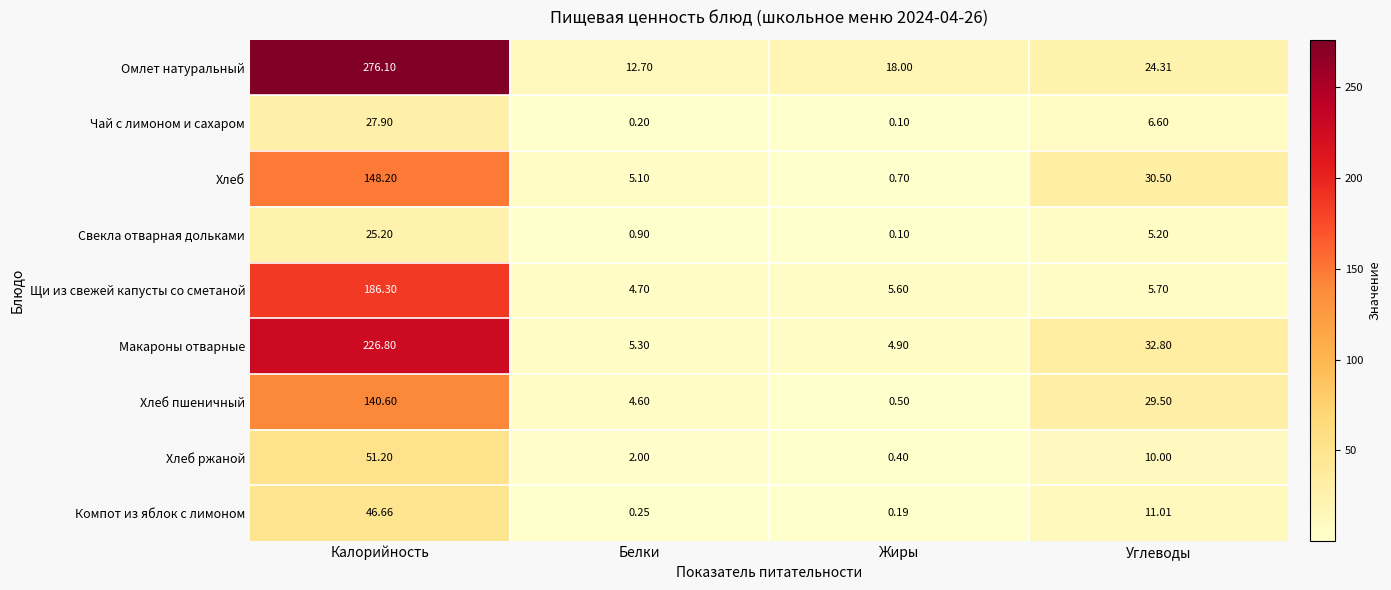

Which category has the lowest value in the Чай с лимоном и сахаром series?

Жиры